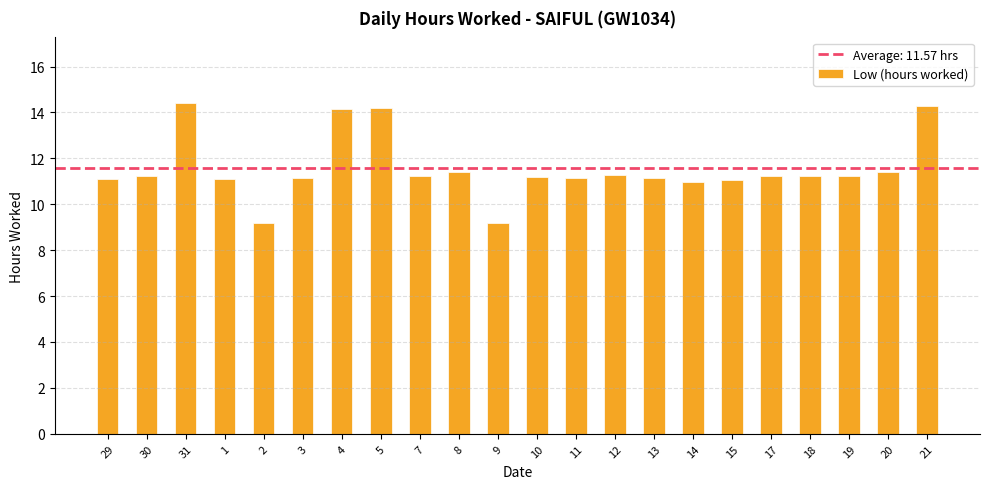

What is the average value?

11.6